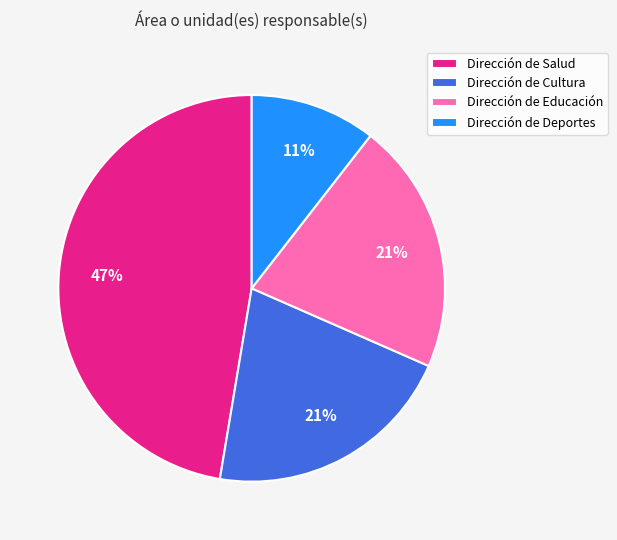

To the nearest percent, what is the average slice percentage?

25%